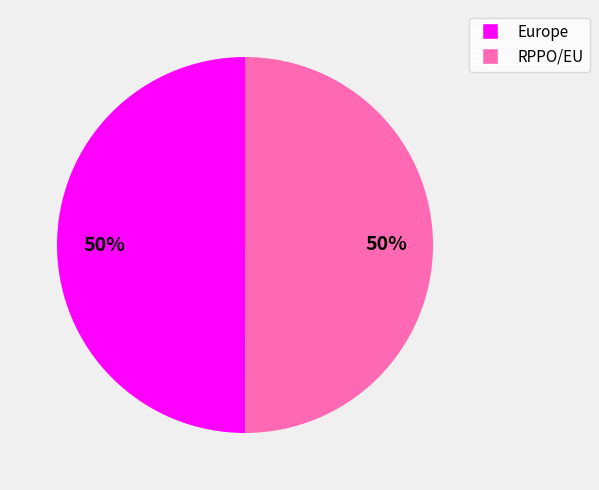

Is the sum of RPPO/EU and Europe greater than half?

Yes